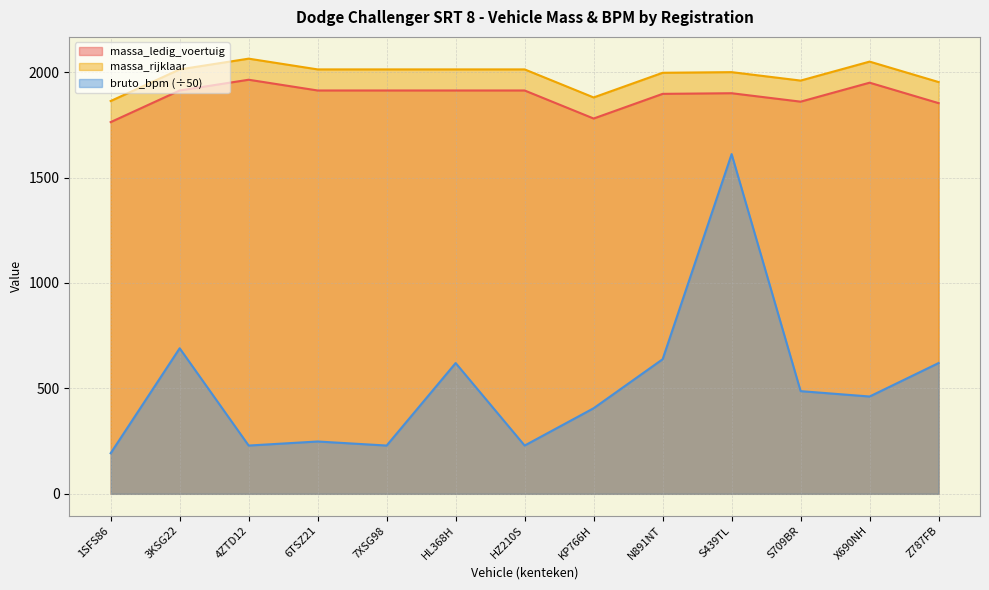

Is it true that massa_rijklaar equals 2064.0 at 4ZTD12?

True